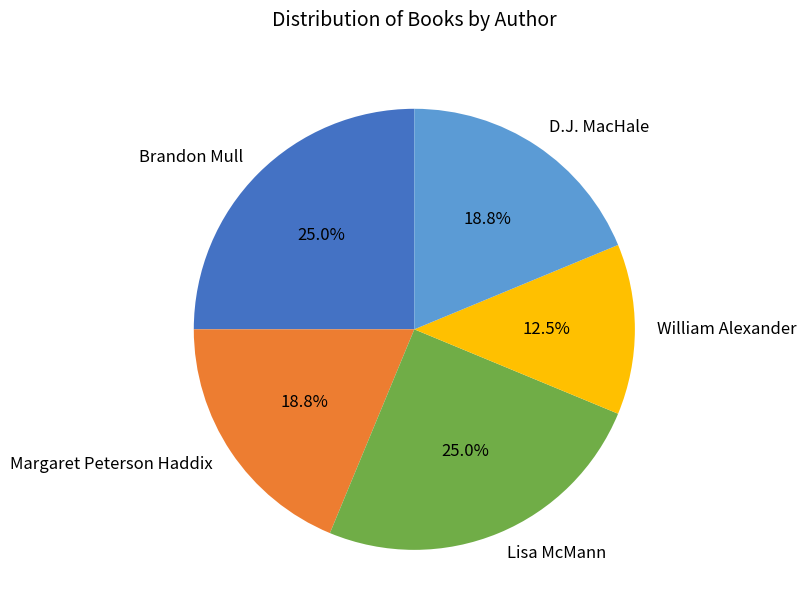

How many slices are in this pie chart?

5